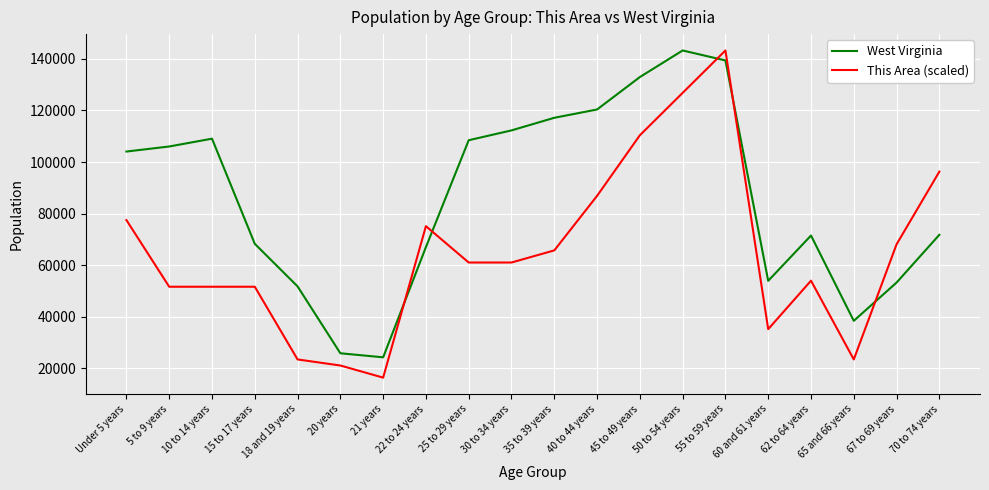

What is the difference between the maximum and minimum values in the West Virginia series?

118927.0